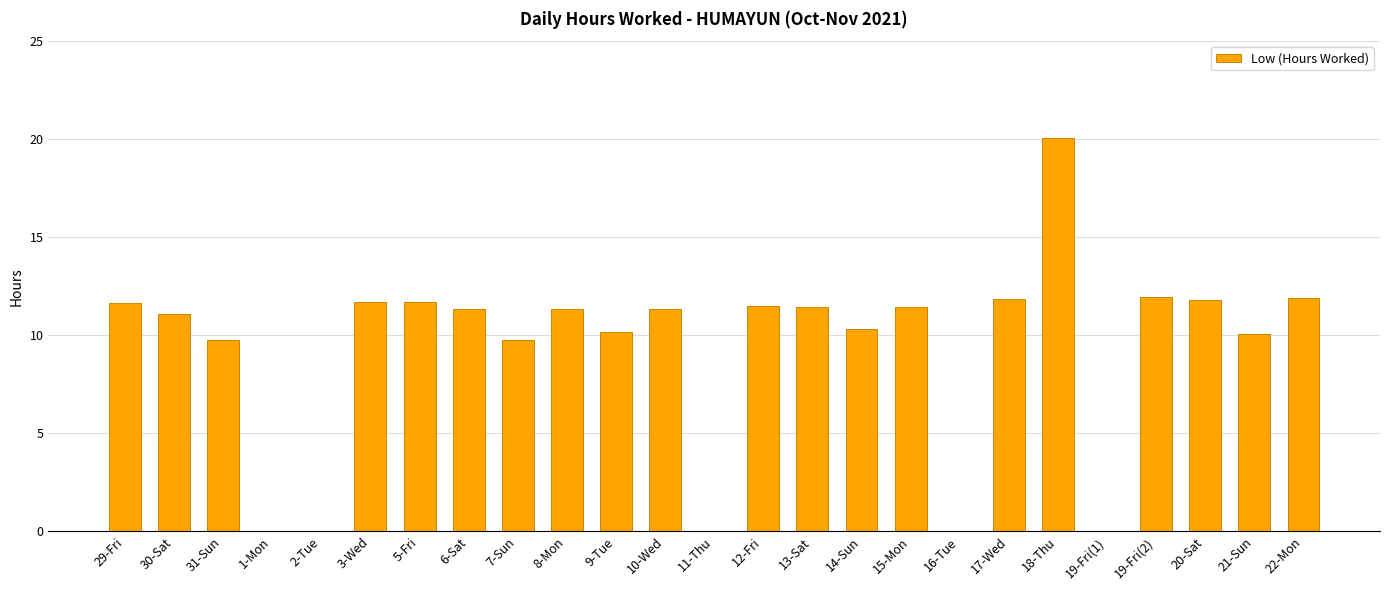

Which category has the highest value across all series?

18-Thu